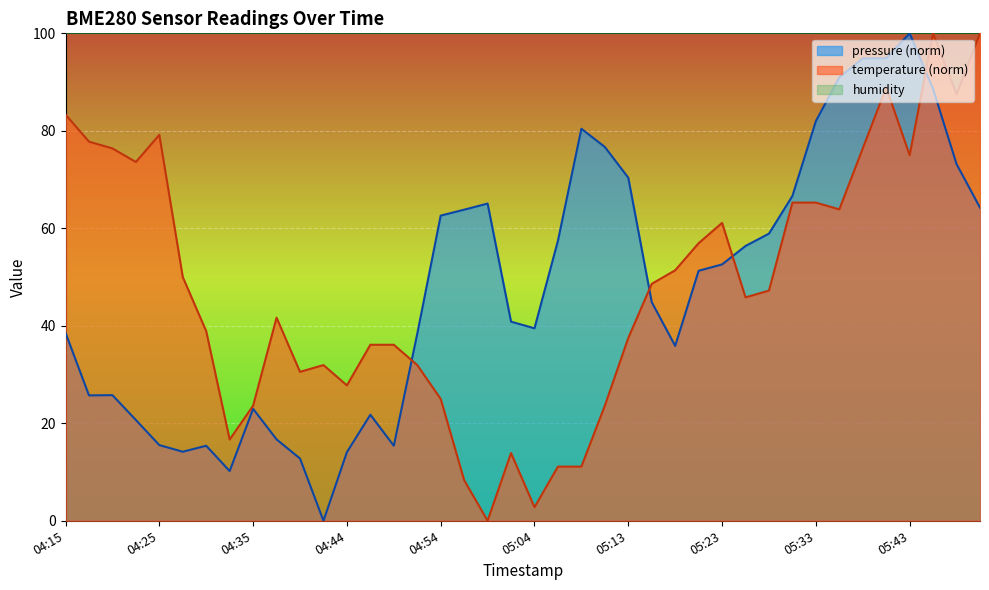

True or false: temperature has a value of 19.5 at 04:49.

False